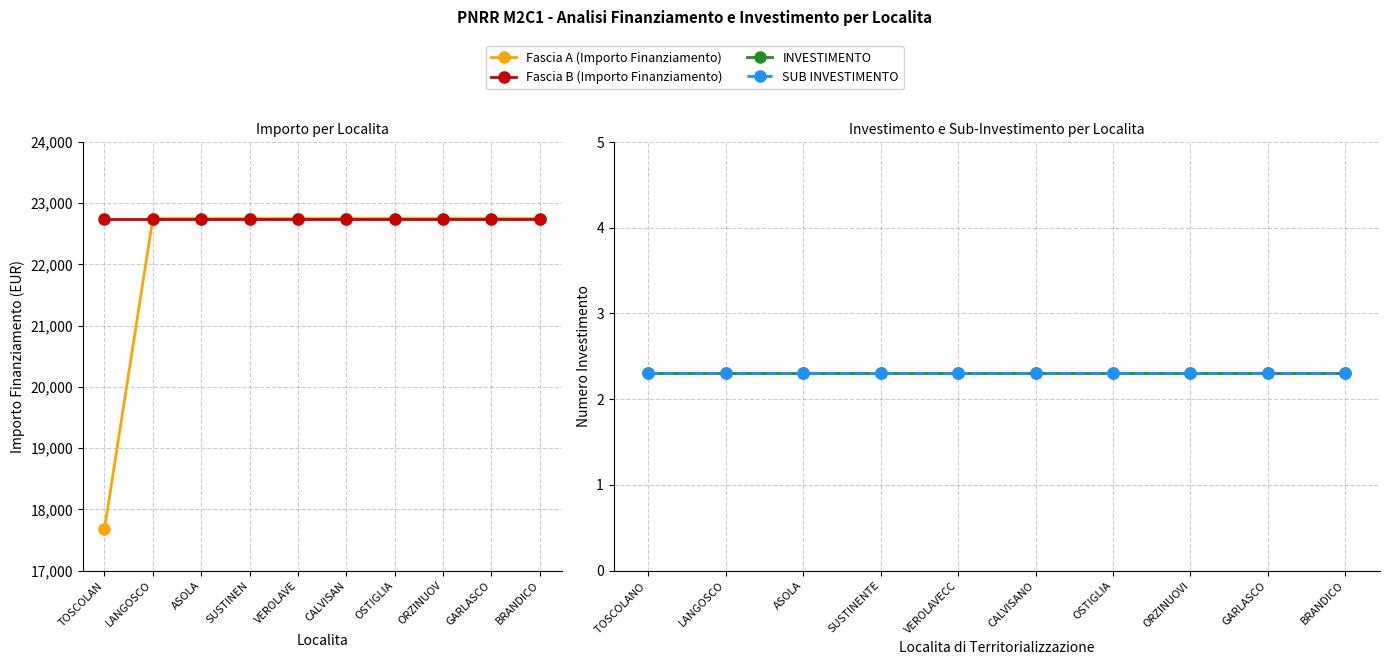

What position from the left is OSTIGLIA?

7